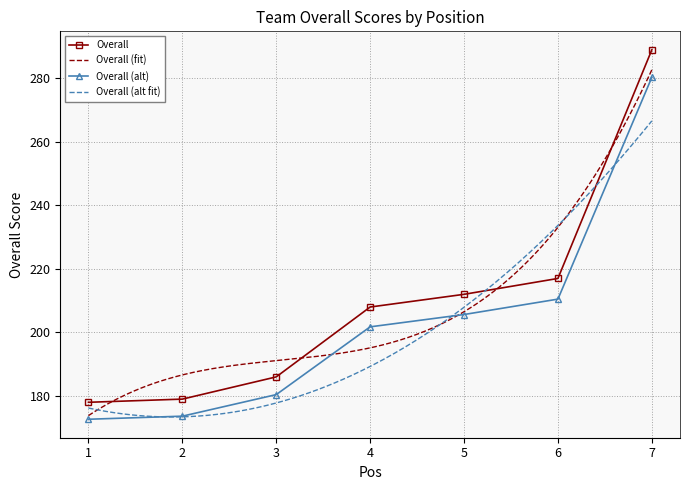

Is it true that Overall equals 359.0 at 4?

False